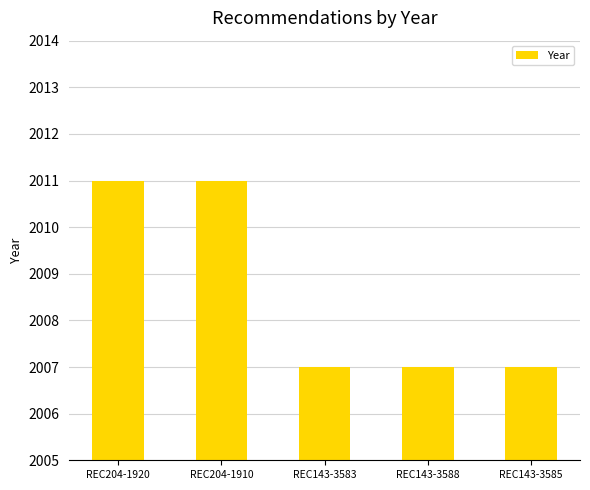

What is the label of the 1st bar from the right?

REC143-3585